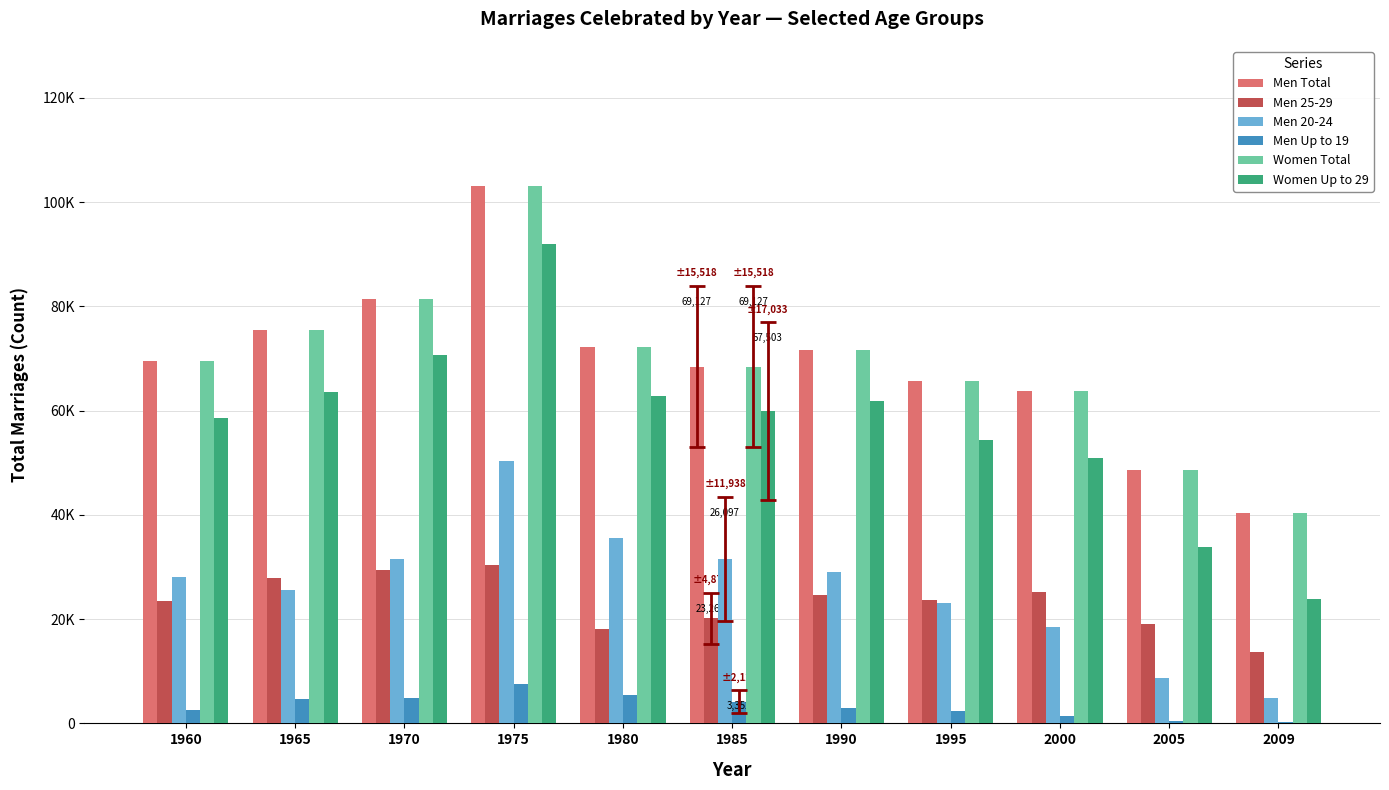

What is the value of the Men Up to 19 bar at the 4th from the left?

7500